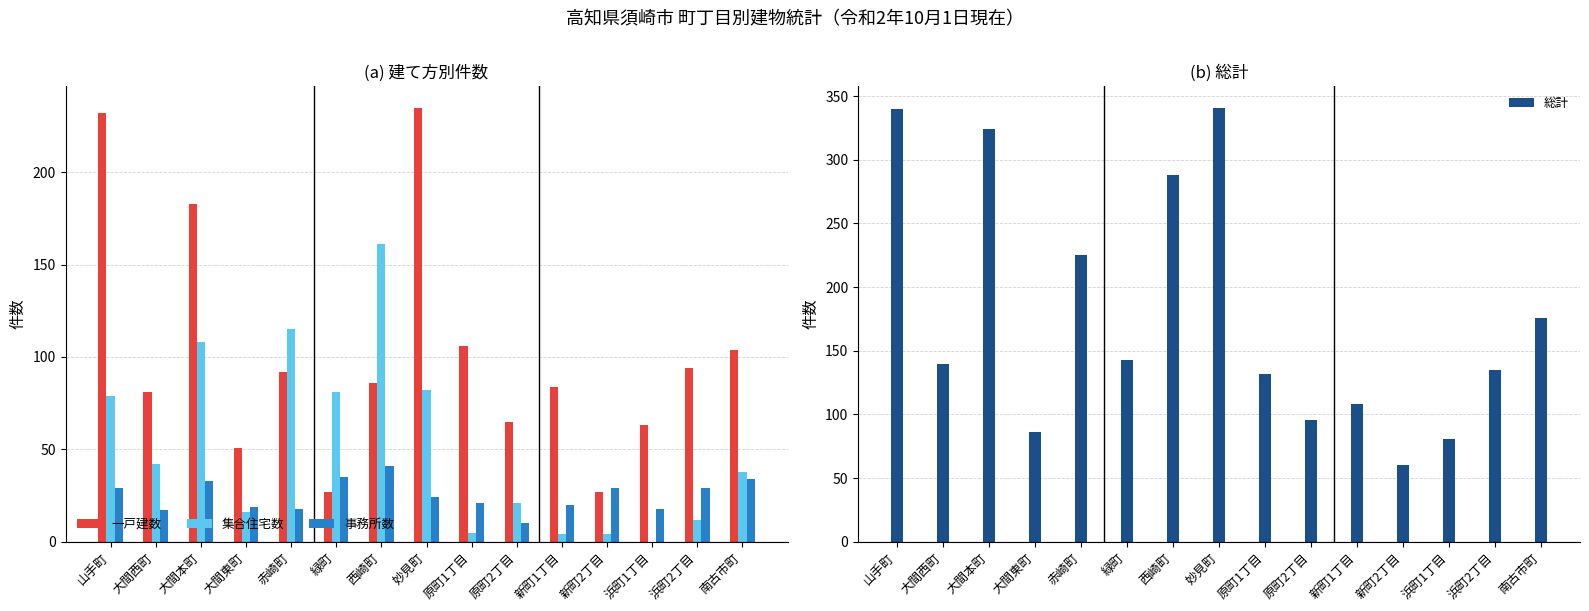

What is the value of the 一戸建数 bar at the 1st from the left?

232